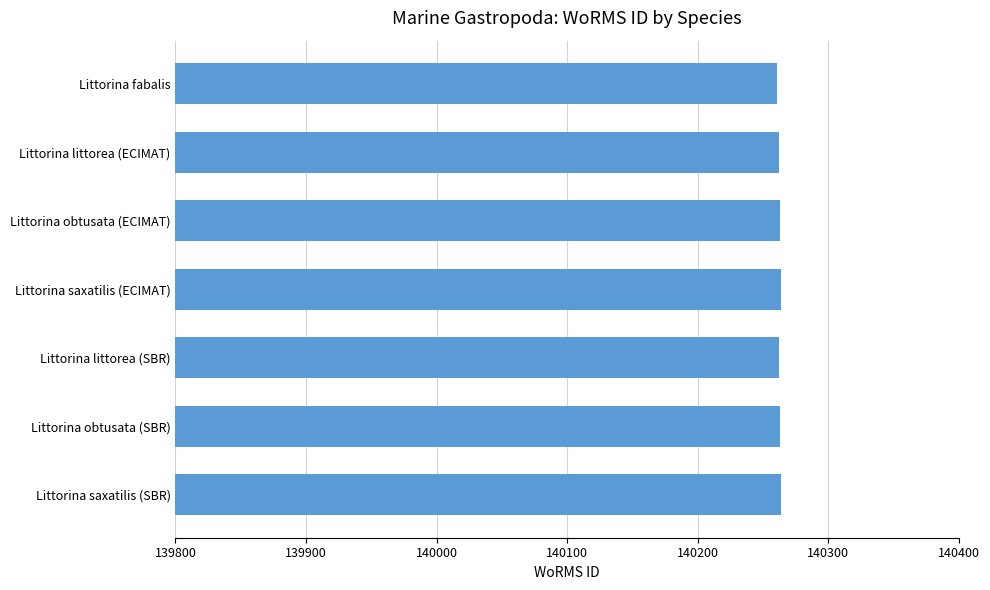

True or false: the data shows 189430 at Littorina littorea (ECIMAT).

False